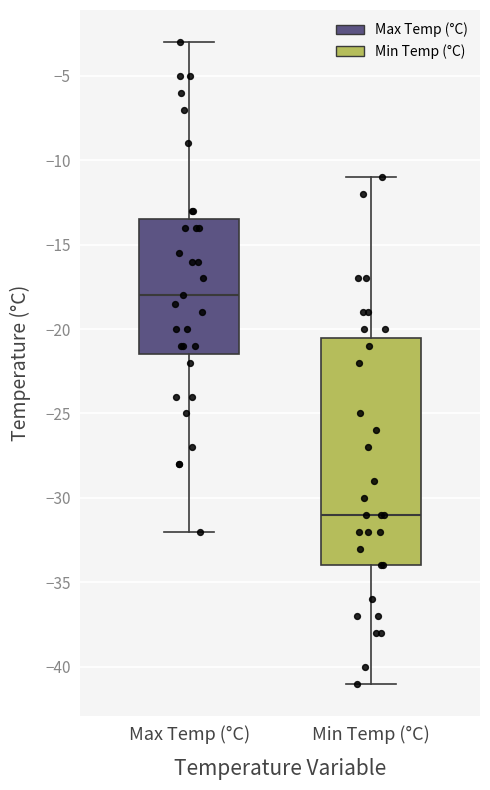

Reading left to right, transcribe this box plot: for each box, give where its median line is, the range the box spans, and where its two whiskers end, as read against the y-axis. The values are not printed on the chart, so give them approximately, as read against the axis.

Max Temp (°C): median -18.0, box -21.5 to -13.5, whiskers -32.0 to -3.0
Min Temp (°C): median -31.0, box -34.0 to -20.5, whiskers -41.0 to -11.0